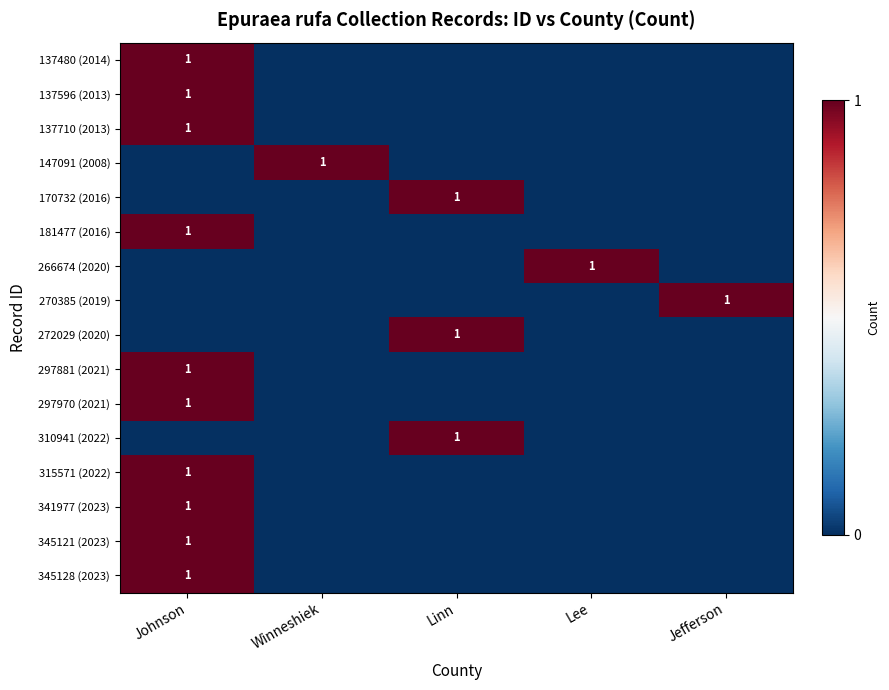

What is the sum of all 297970 (2021) values?

1